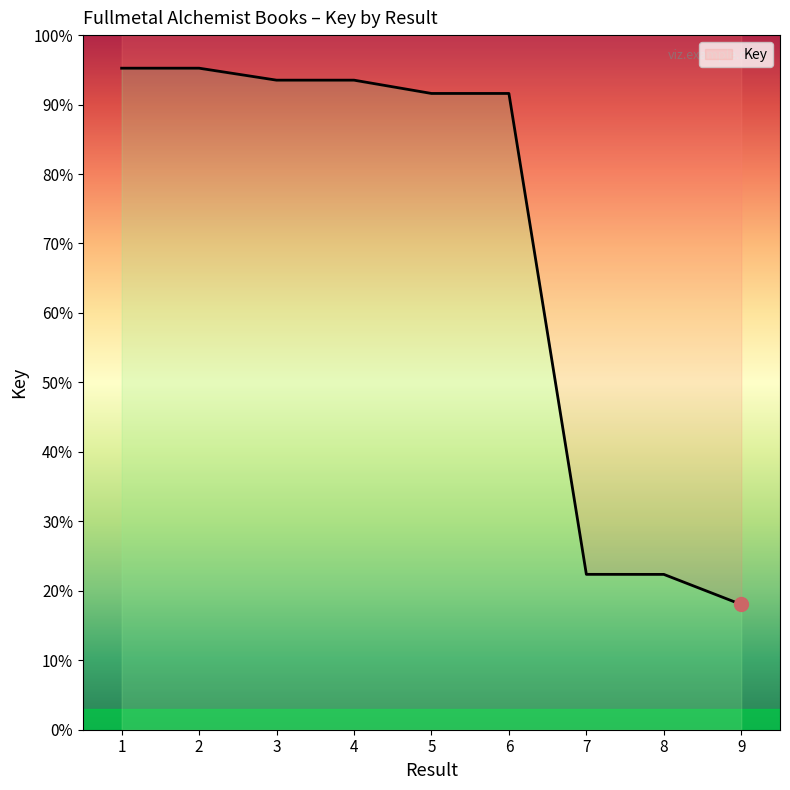

How many values are below 183991938?

4